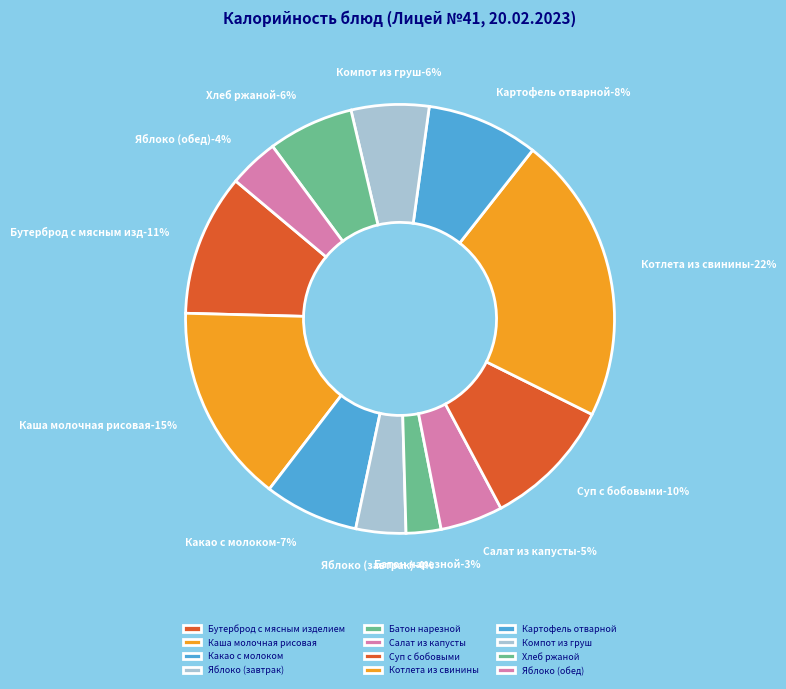

Do Картофель отварной and Компот из груш together represent more than half of the pie?

No